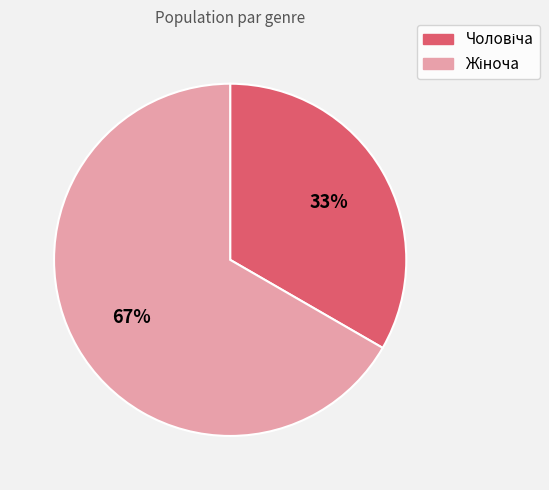

Is there any slice that represents more than half of the pie?

Yes